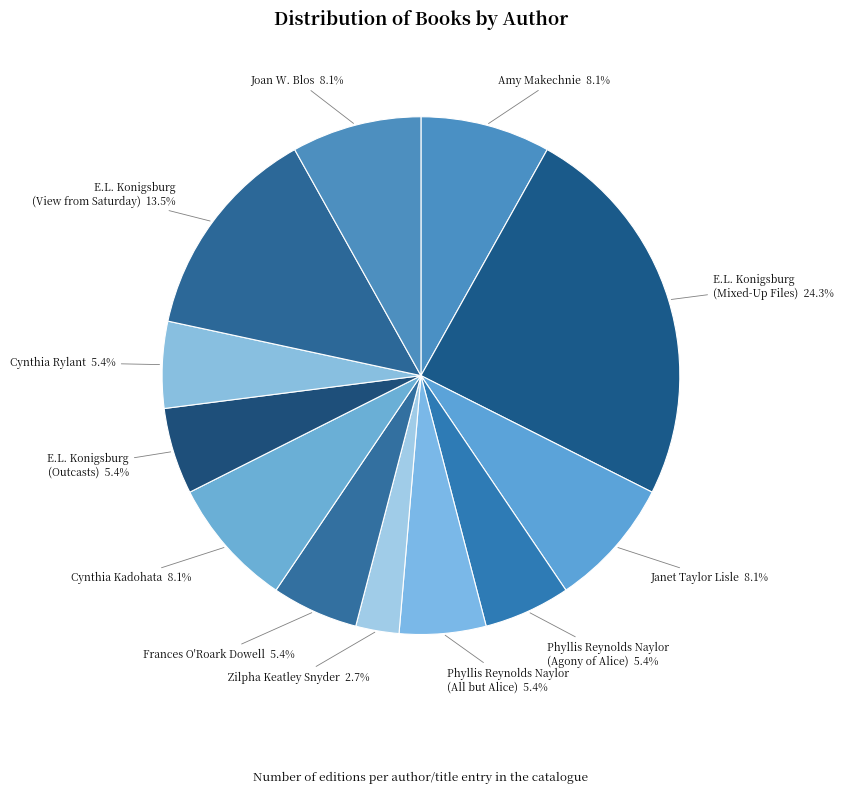

Between Phyllis Reynolds Naylor (Agony of Alice) and Joan W. Blos, which is larger?

Joan W. Blos